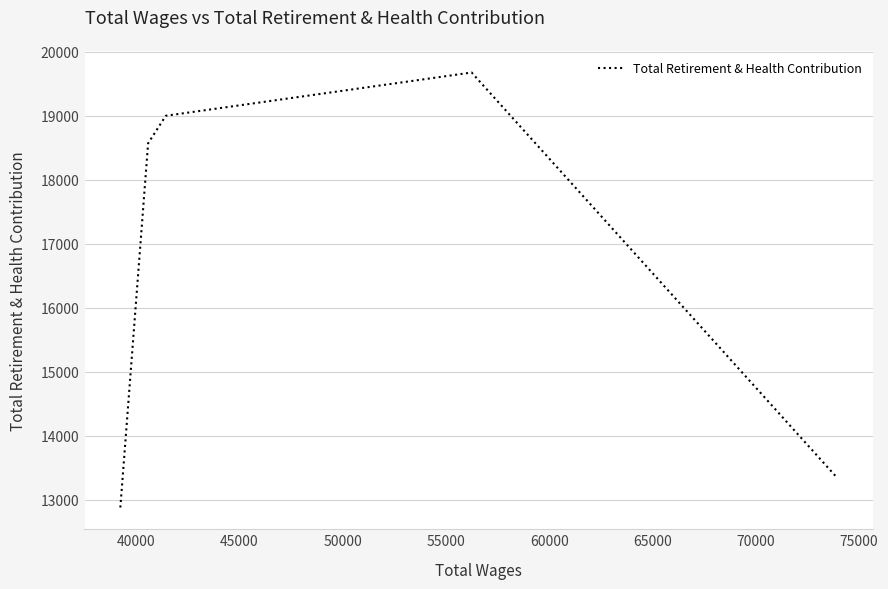

Is this an area chart (filled region under the line)?

No